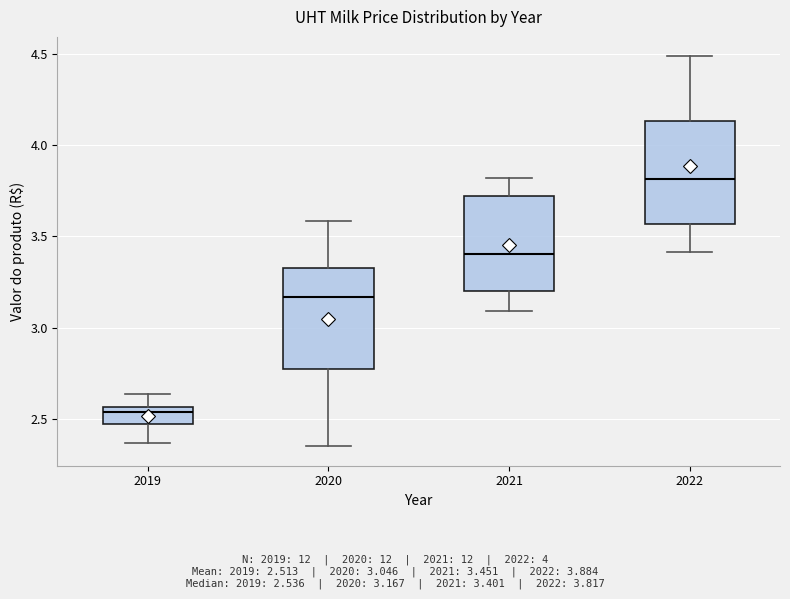

Reading left to right, transcribe this box plot: for each box, give where its median line is, the range the box spans, and where its two whiskers end, as read against the y-axis. The values are not printed on the chart, so give them approximately, as read against the axis.

2019: median 2.55 (just below the box's upper edge), box 2.45 to 2.55, whiskers 2.35 to 2.65
2020: median 3.15, box 2.80 to 3.35, whiskers 2.35 to 3.60
2021: median 3.40, box 3.20 to 3.70, whiskers 3.10 to 3.80
2022: median 3.80, box 3.55 to 4.15, whiskers 3.40 to 4.50